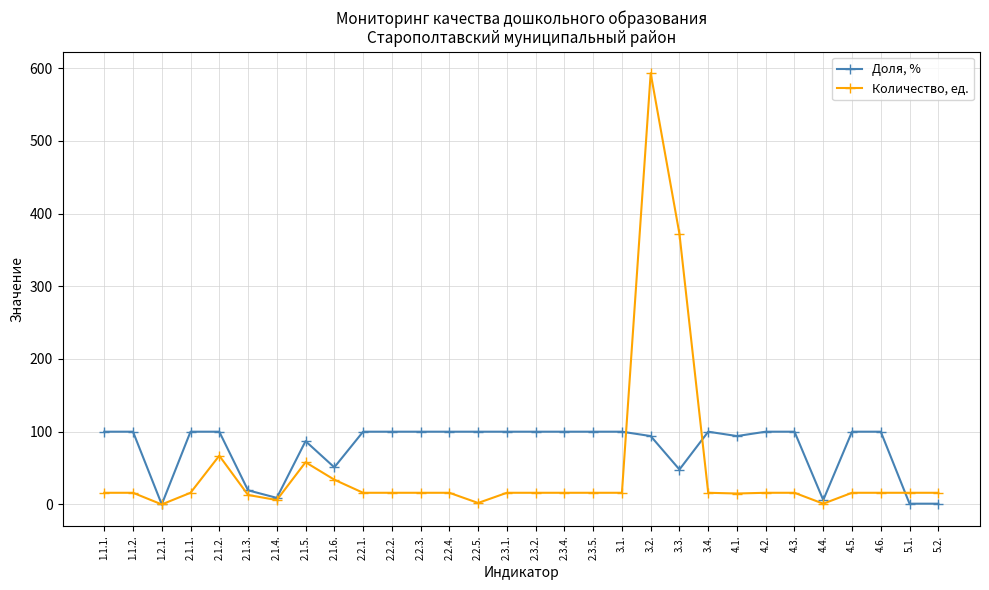

At which category is the sum across all series the highest?

3.2.